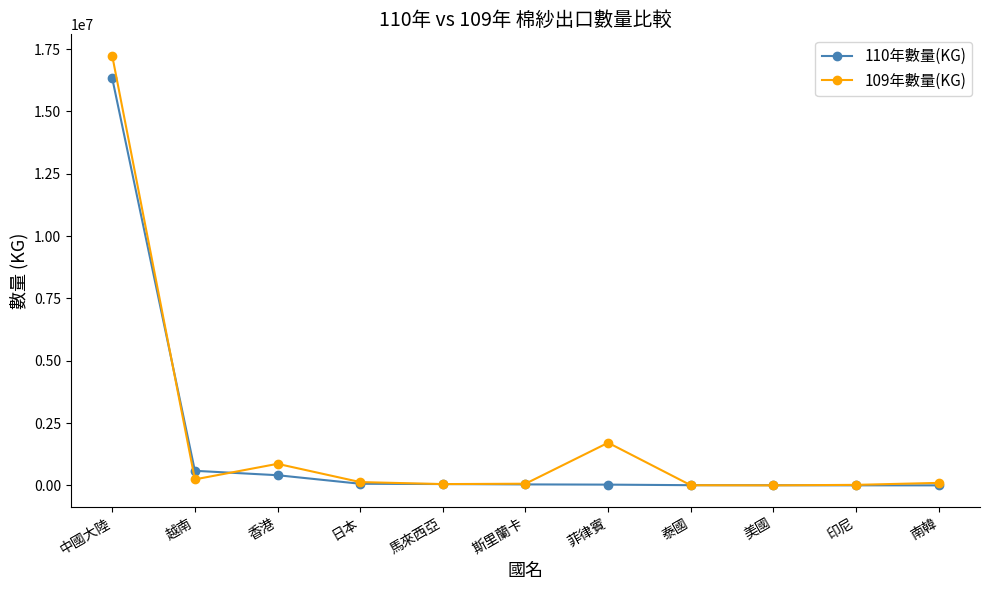

List the series in order of their peak value, lowest first.

110年數量(KG), 109年數量(KG)